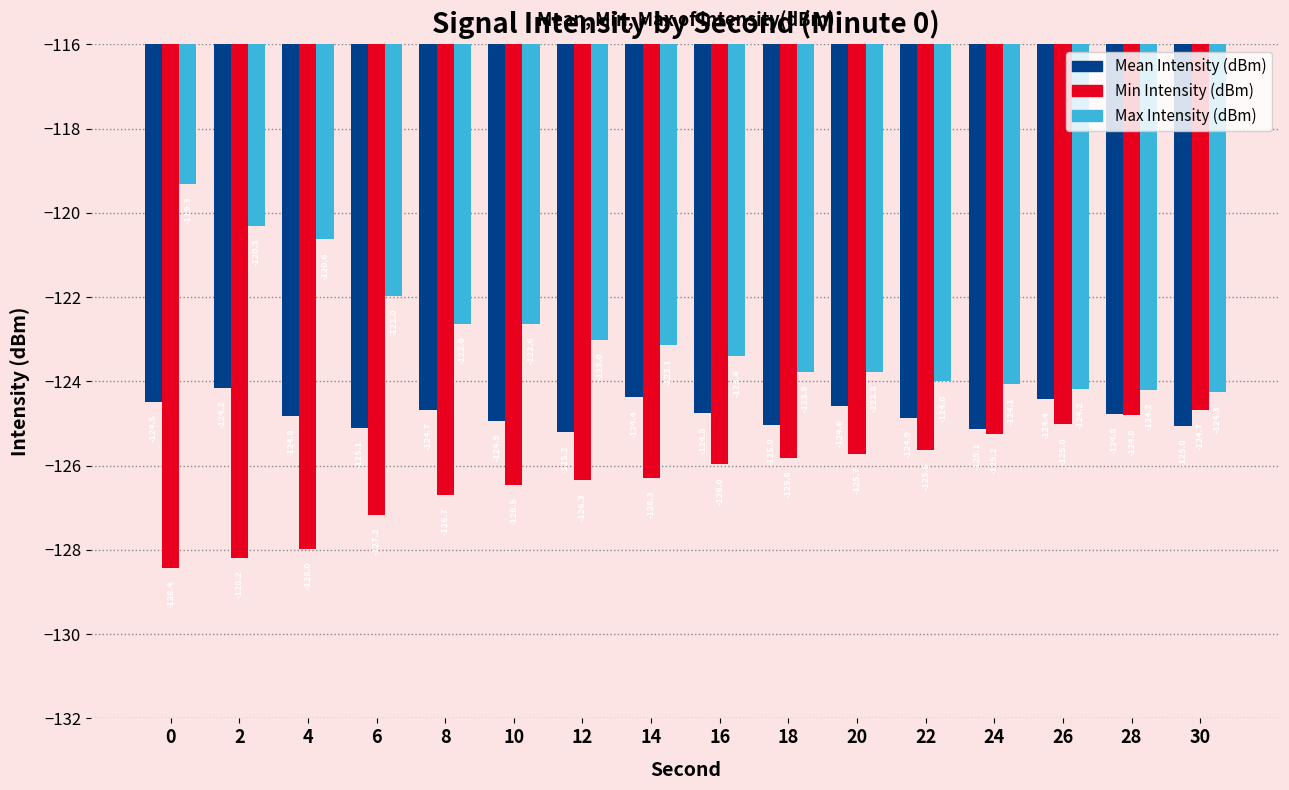

Rank the series by their average value, from lowest to highest.

Min Intensity (dBm), Mean Intensity (dBm), Max Intensity (dBm)